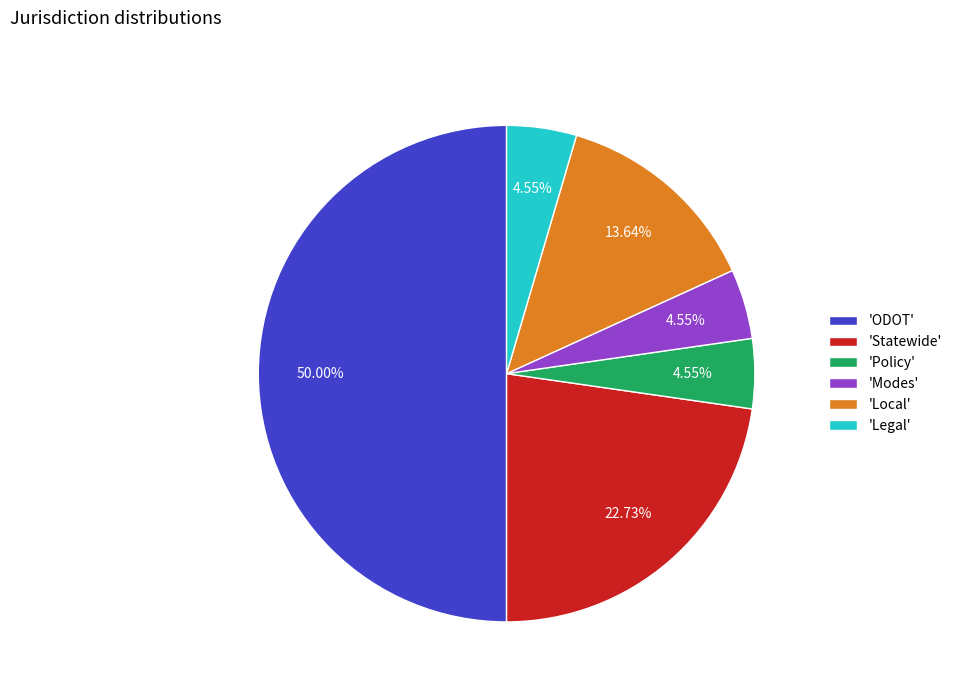

Do 'Modes' and 'ODOT' together represent more than half of the pie?

Yes